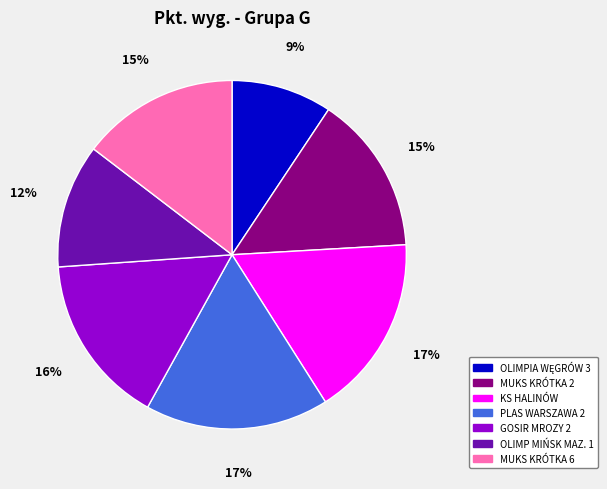

Is it true that OLIMP MIŃSK MAZ. 1 is 1% of the pie?

False